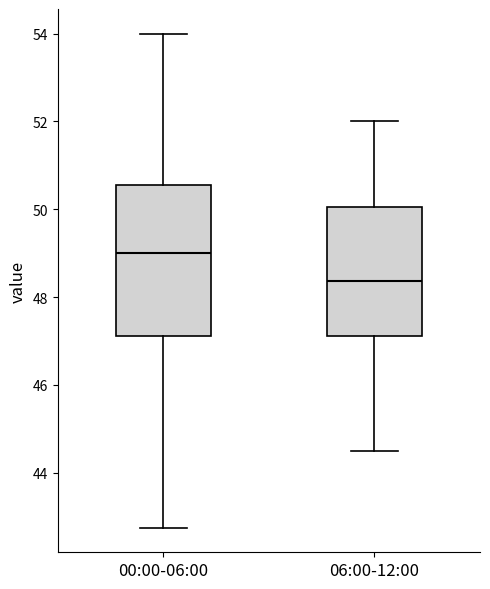

Reading left to right, read every box against the y-axis: the position of its median line, the range the box covers, and the ends of its whiskers. The values are not printed on the chart, so give them approximately, as read against the axis.

00:00-06:00: median 49.0, box 47.2 to 50.6, whiskers 42.8 to 54.0
06:00-12:00: median 48.4, box 47.2 to 50.0, whiskers 44.6 to 52.0